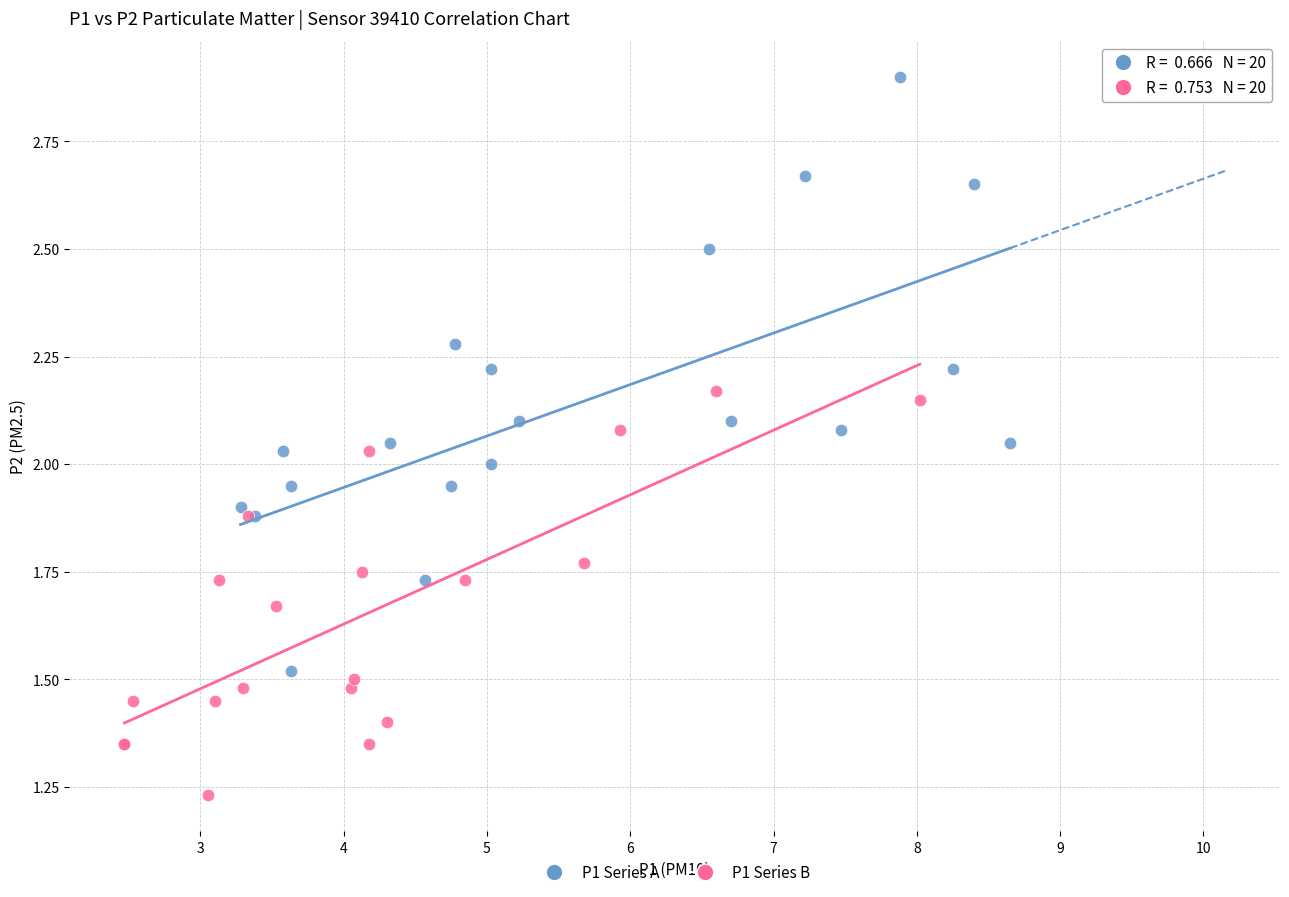

What are all the series names shown in the legend?

P1 Series A, P1 Series B